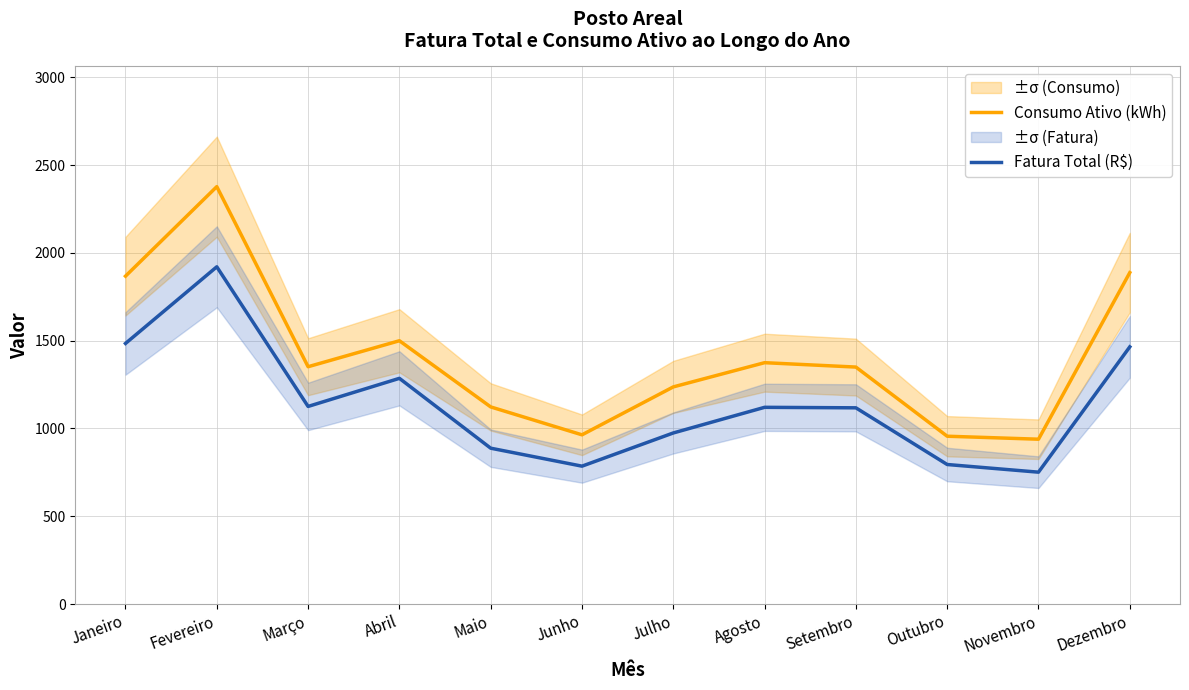

Which series has the largest total across all categories?

Consumo Ativo (kWh)